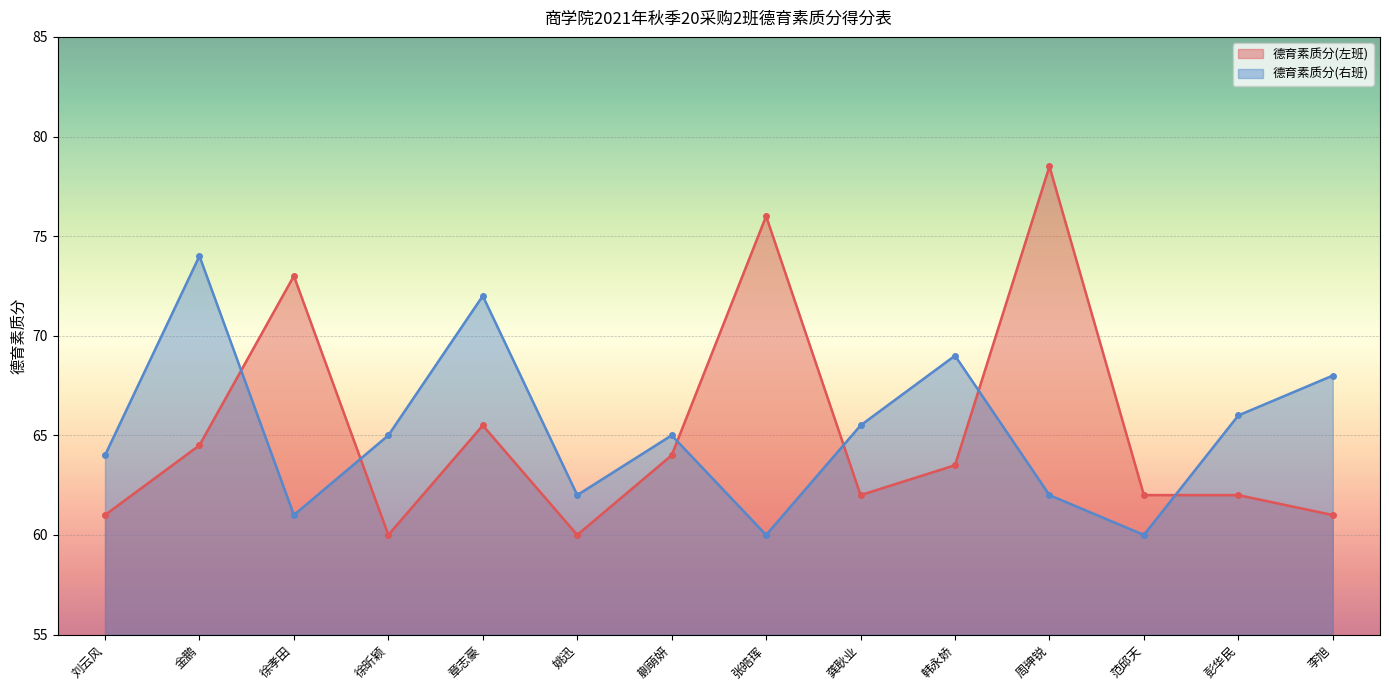

What is the minimum value shown in the chart?

60.0